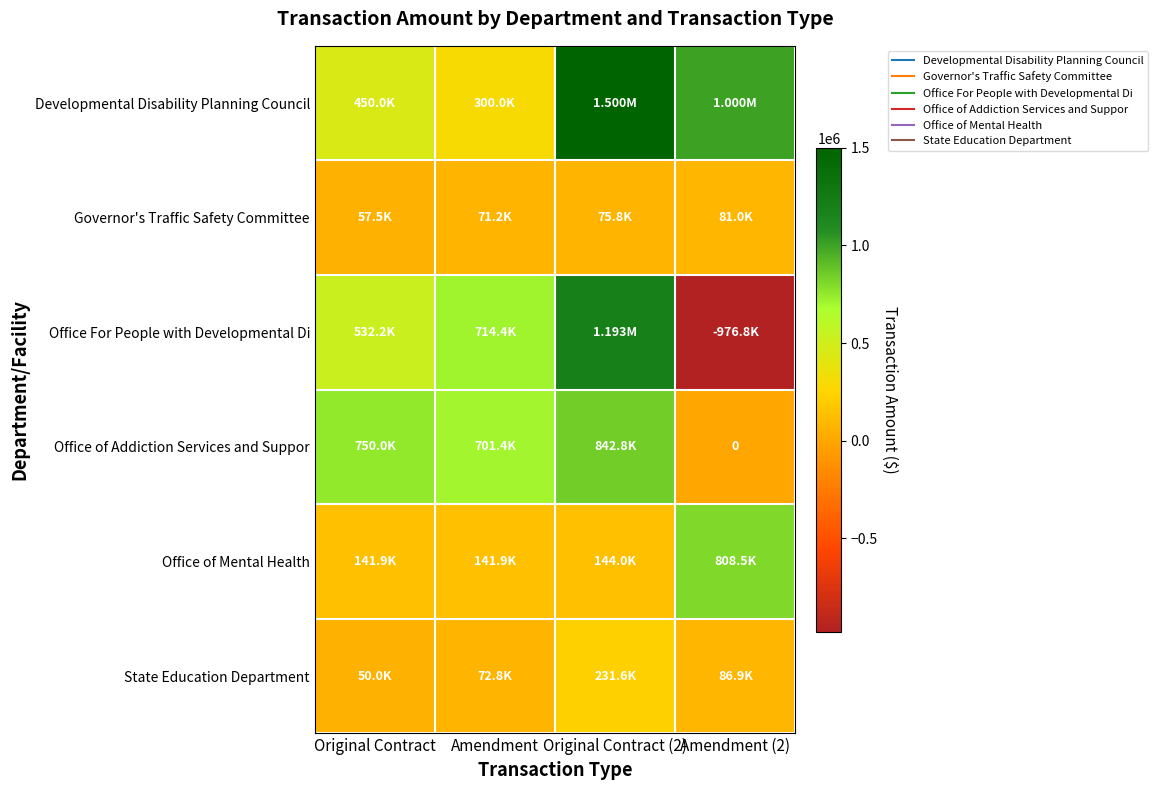

What is the sum of all Governor's Traffic Safety Committee values?

285415